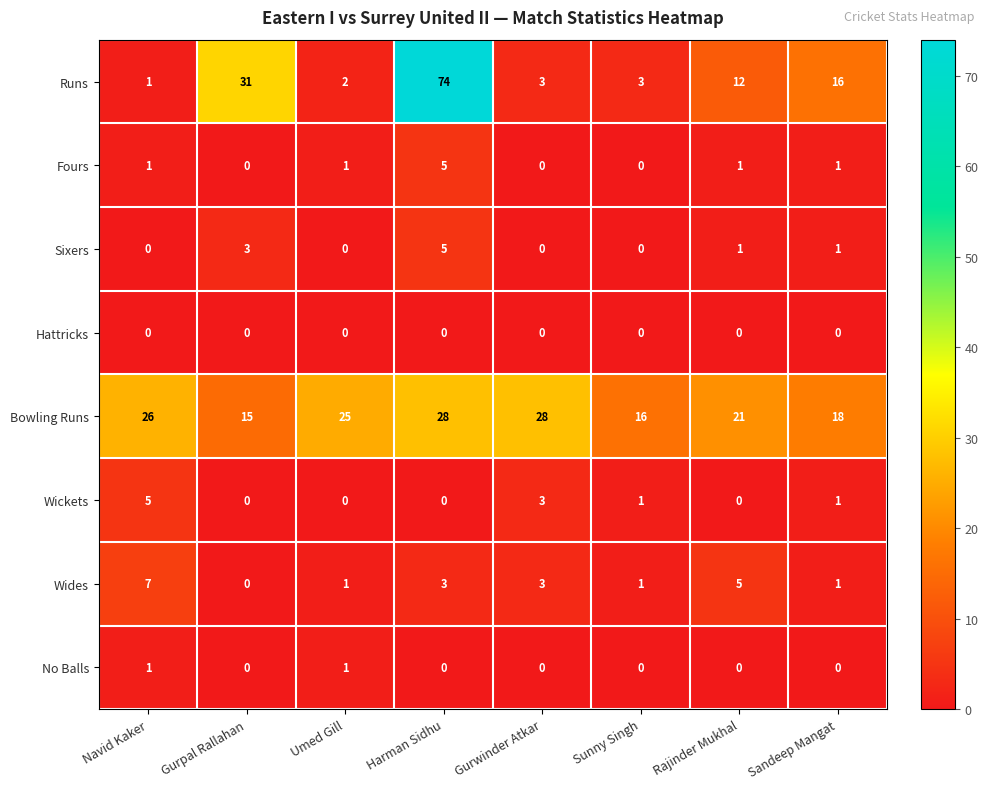

What is the greatest value displayed?

74